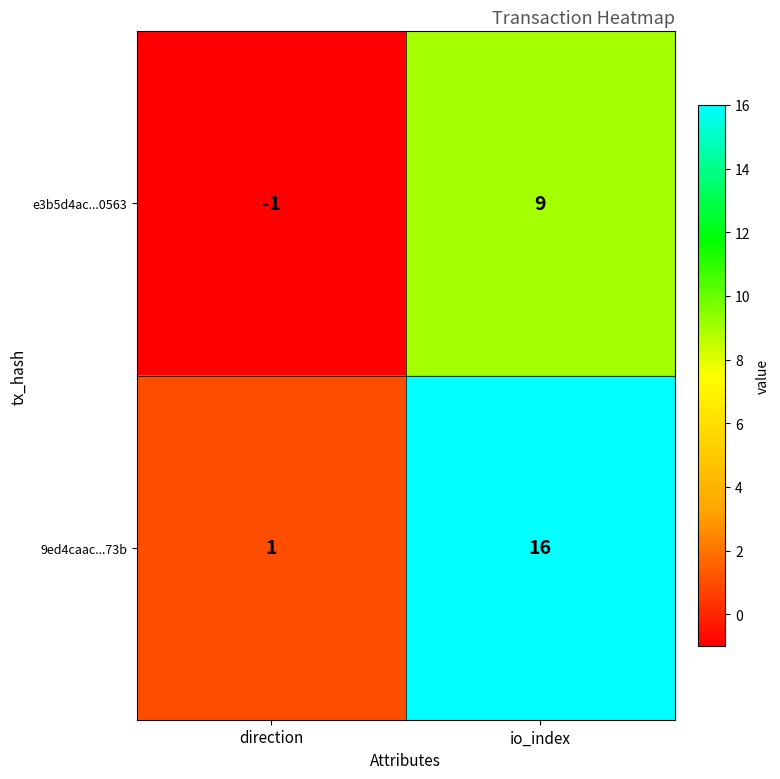

Between direction and io_index, which series saw the biggest shift?

9ed4caac...73b